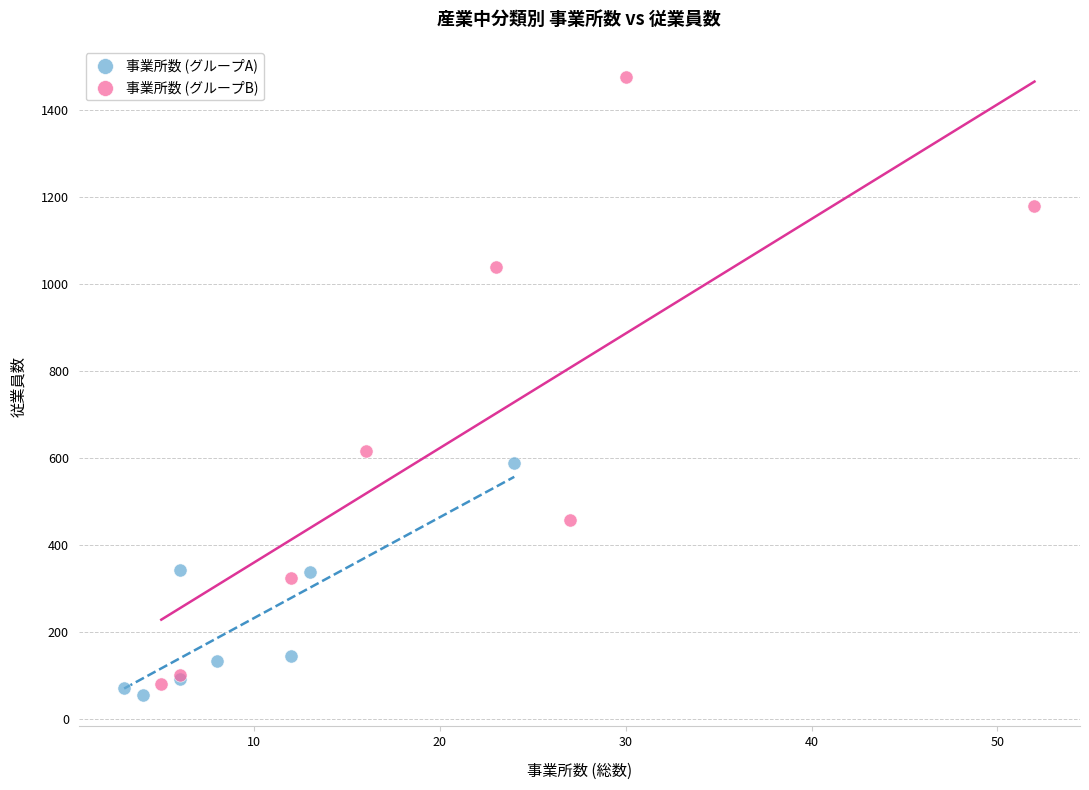

Which series reaches the maximum Y coordinate?

事業所数 (グループB)